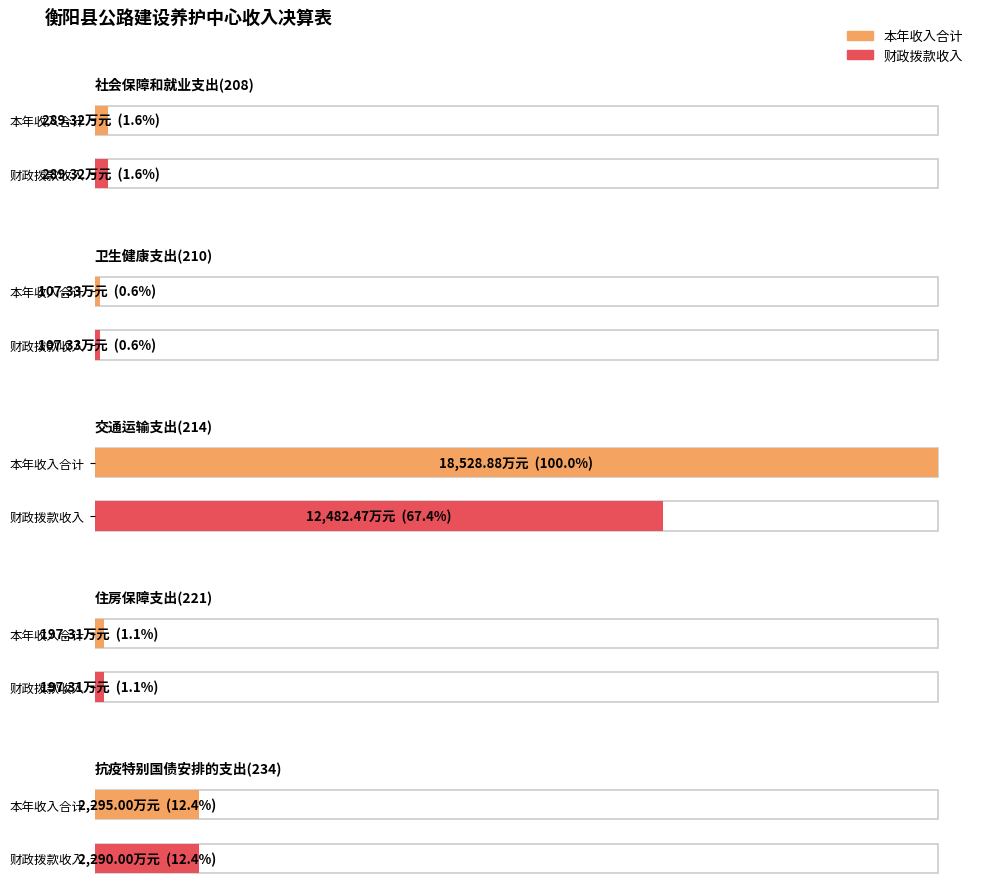

What is the sum of the 本年收入合计 values at 交通运输支出(214) and 抗疫特别国债安排的支出(234)?

20823.9